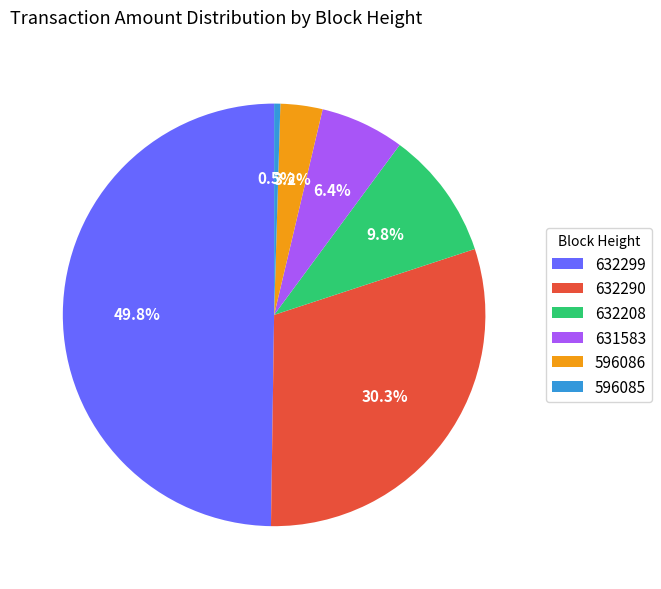

What percentage is the 632299 slice, to the nearest percent?

50%